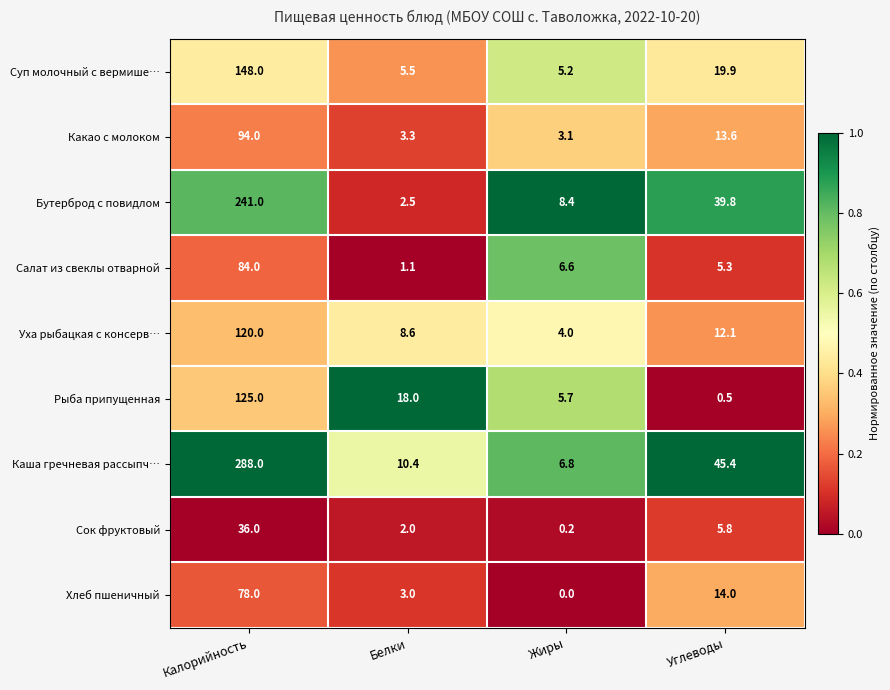

What is the spread (max minus min) of values at Белки?

16.9